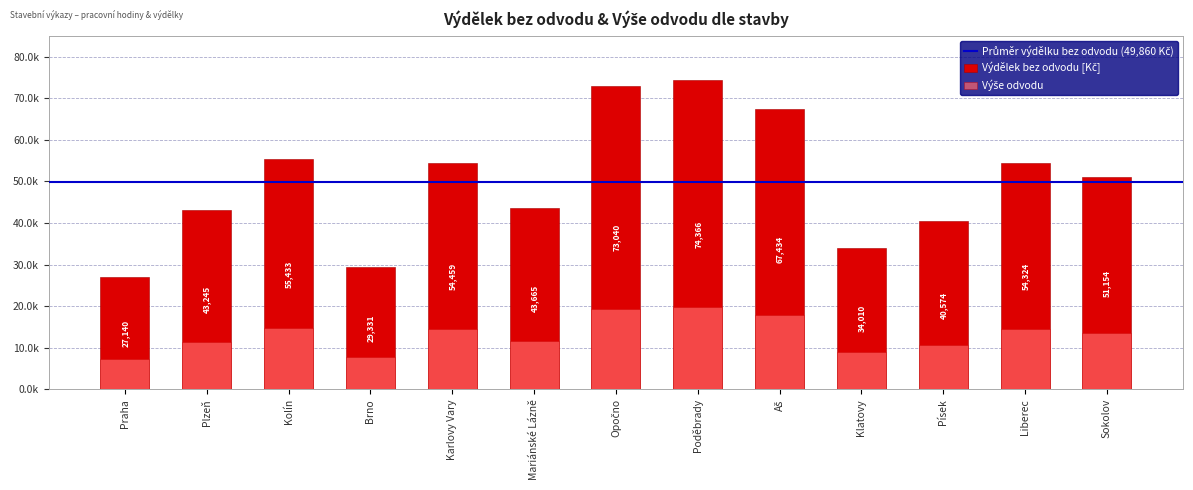

How many data points in Výdělek bez odvodu [Kč] are less than 51154?

6